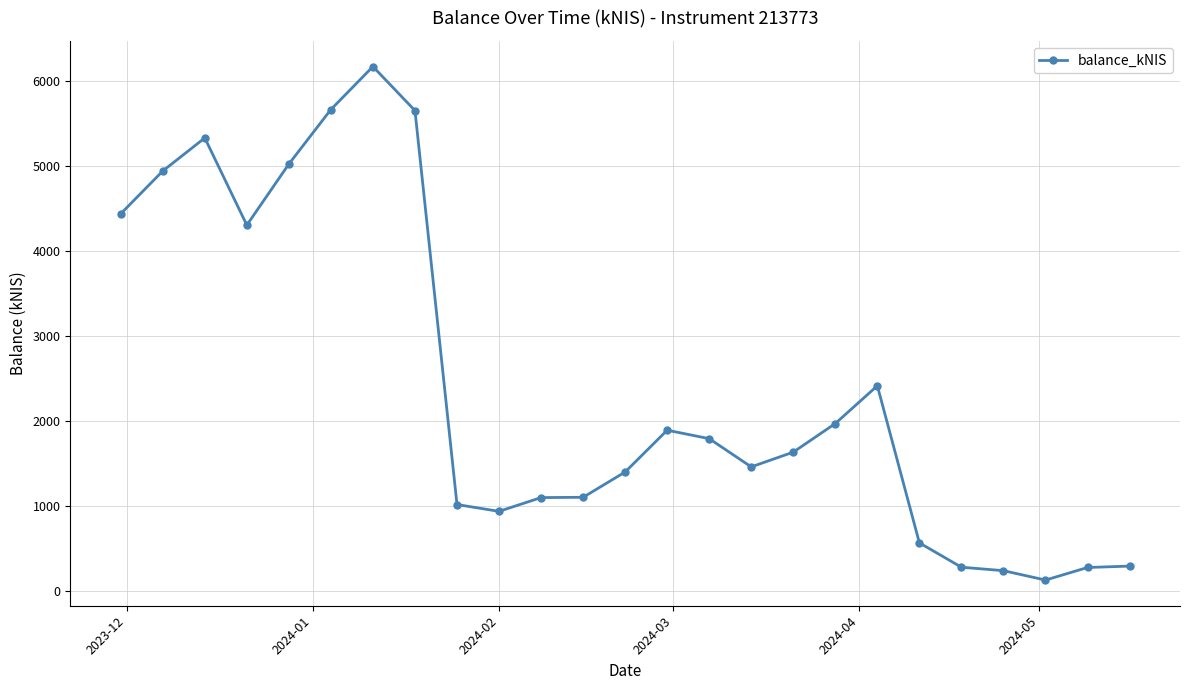

How many lines are shown in the chart?

1